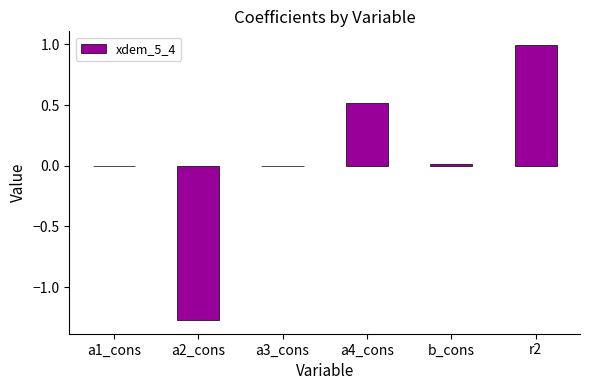

Does the chart contain stacked bars?

No